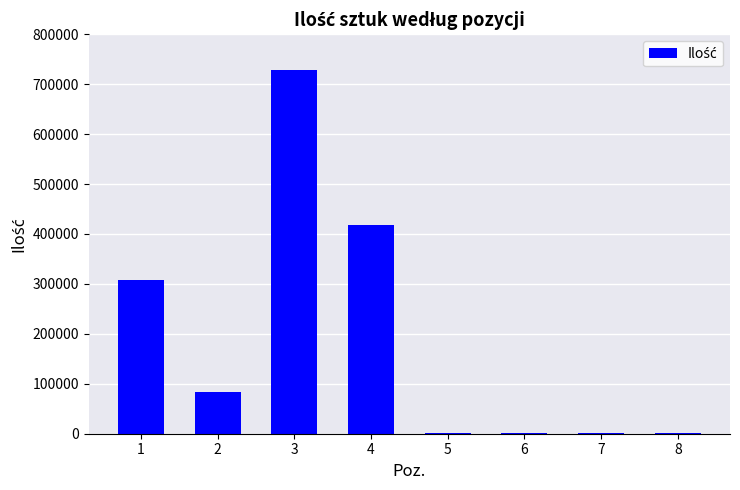

Is it true that the value at 2 is 84500?

True